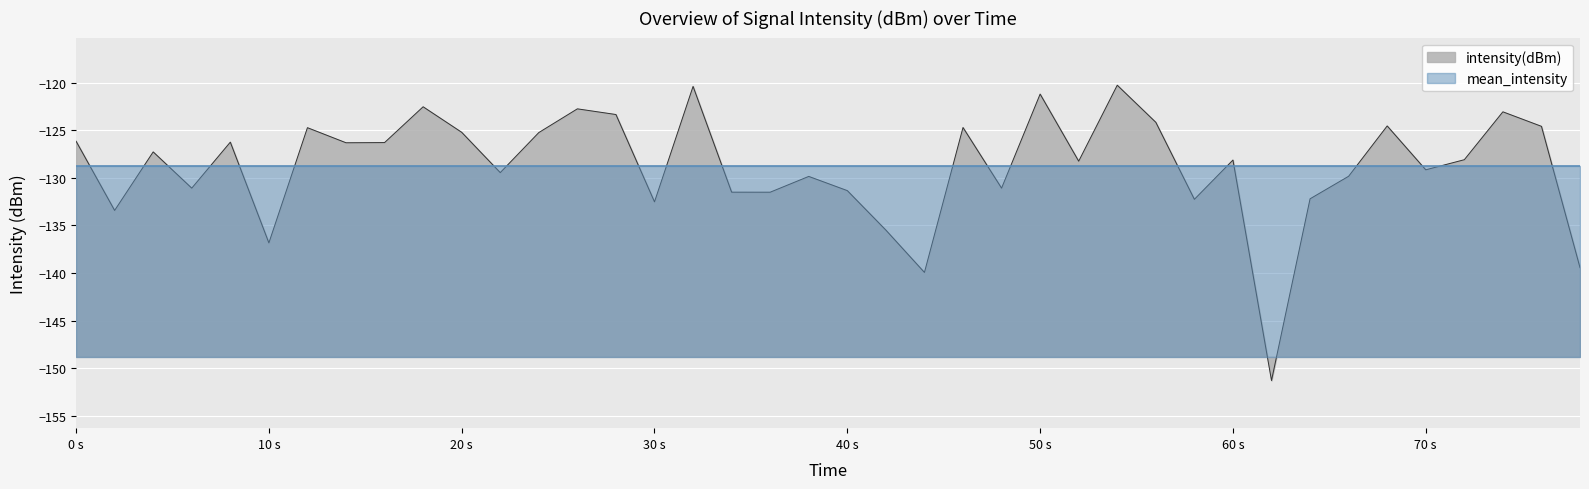

What is the lowest value of the mean_intensity series?

-128.8